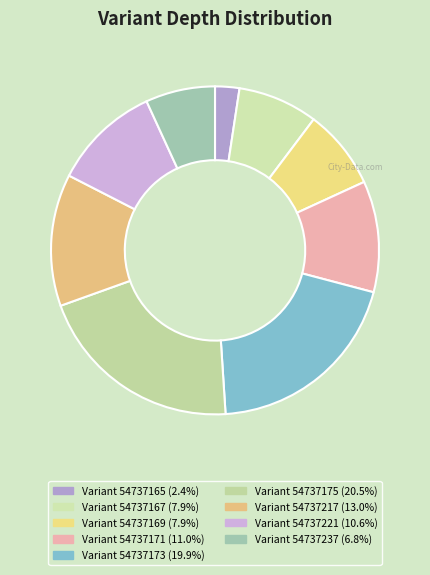

Which slice is the largest?

54737175